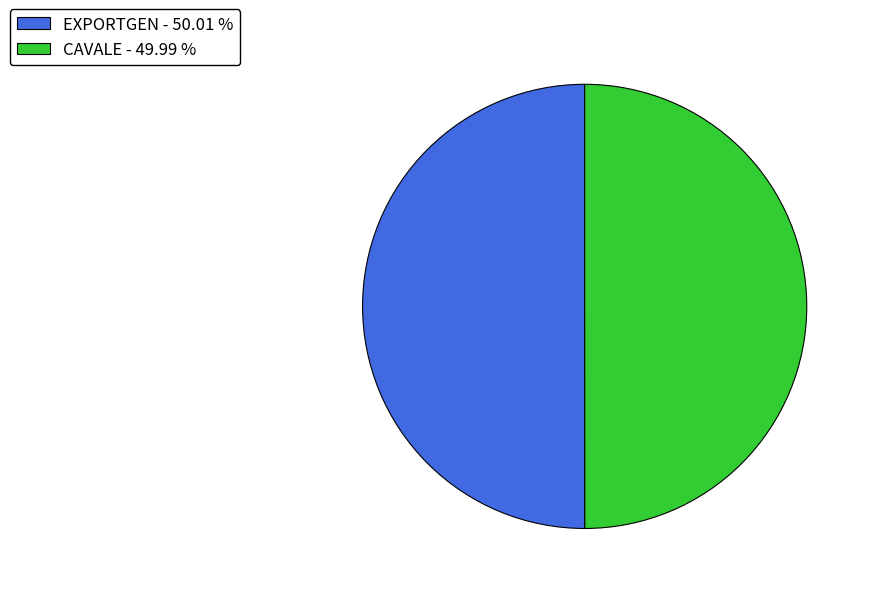

Approximately how many times larger is the value at EXPORTGEN - 50.01 % compared to CAVALE - 49.99 %?

1.0